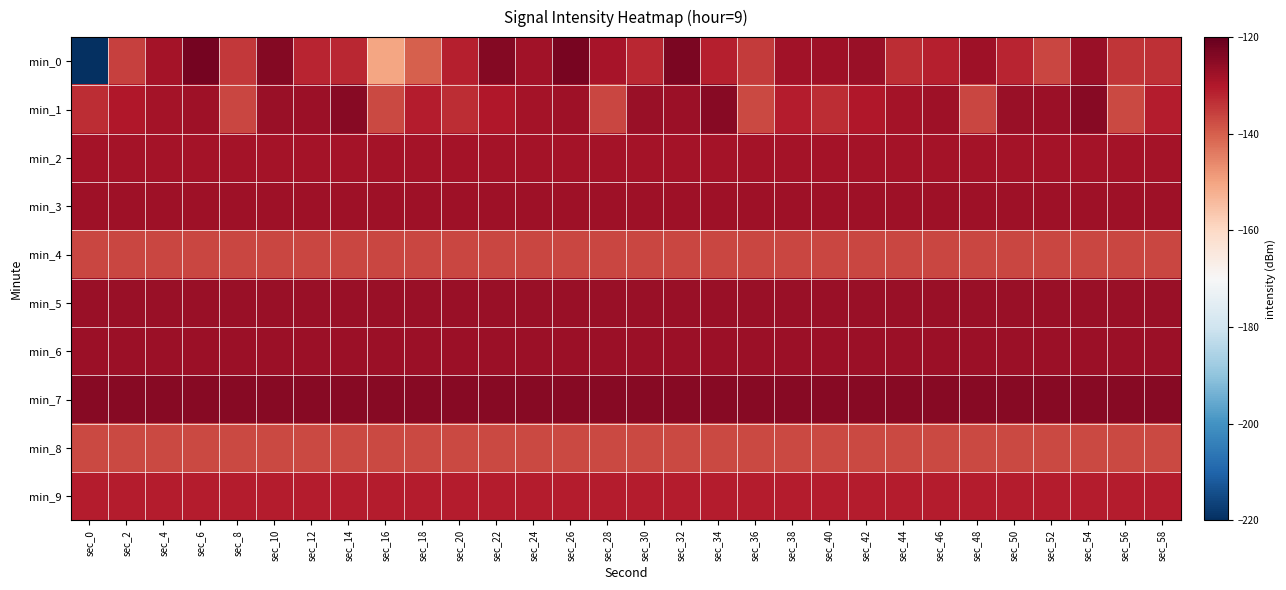

At which category is the sum across all series the highest?

sec_6